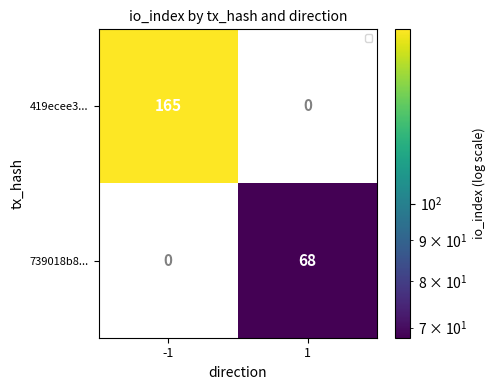

What is the total value across all series at -1?

165